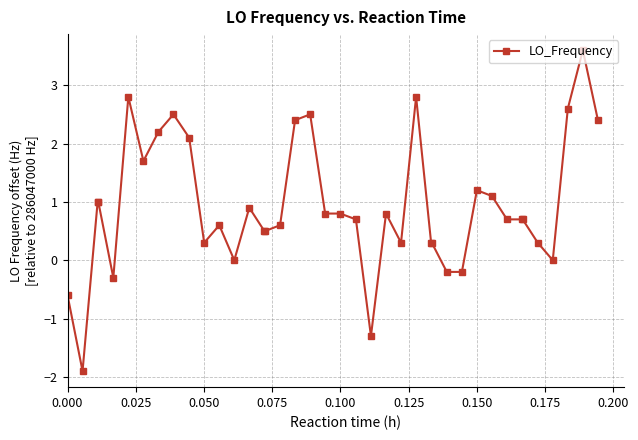

What is the difference between the maximum and minimum values?

5.5